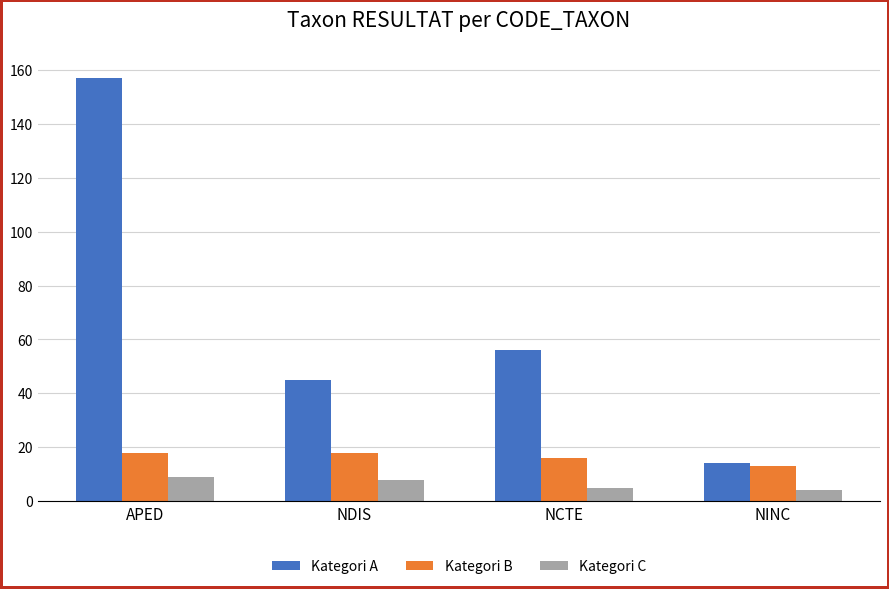

Is the value of Kategori A at NINC greater than the value of Kategori C at NINC?

Yes